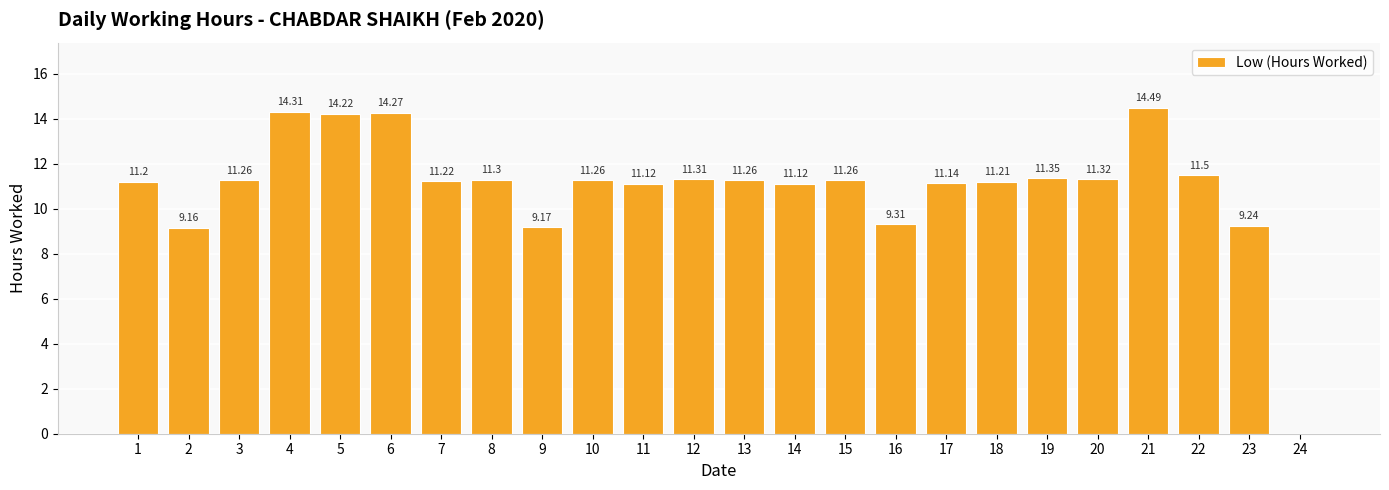

What is the sum of all values?

263.0